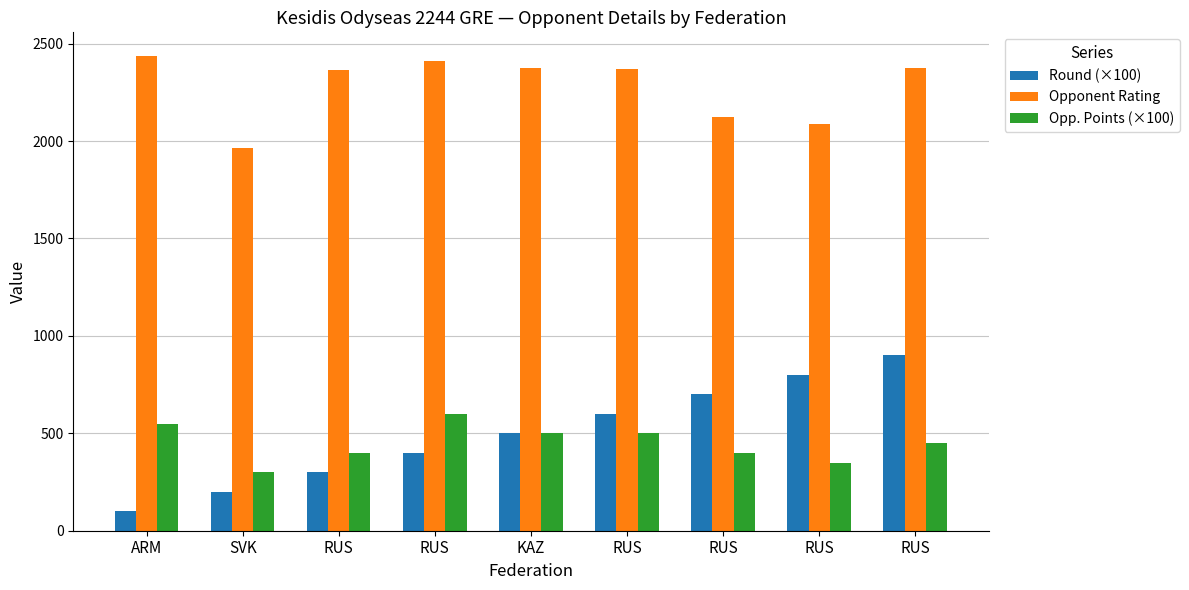

Does the chart contain any negative values?

No